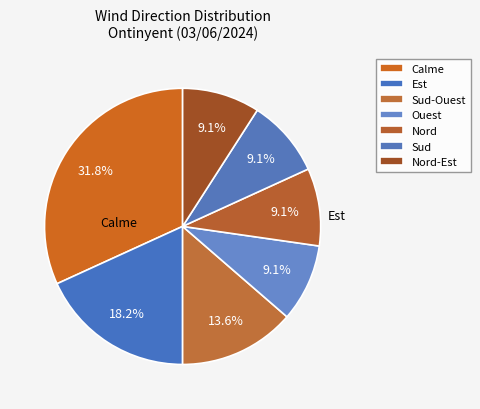

Rank the categories by value from highest to lowest.

Calme, Est, Sud-Ouest, Ouest, Nord, Sud, Nord-Est